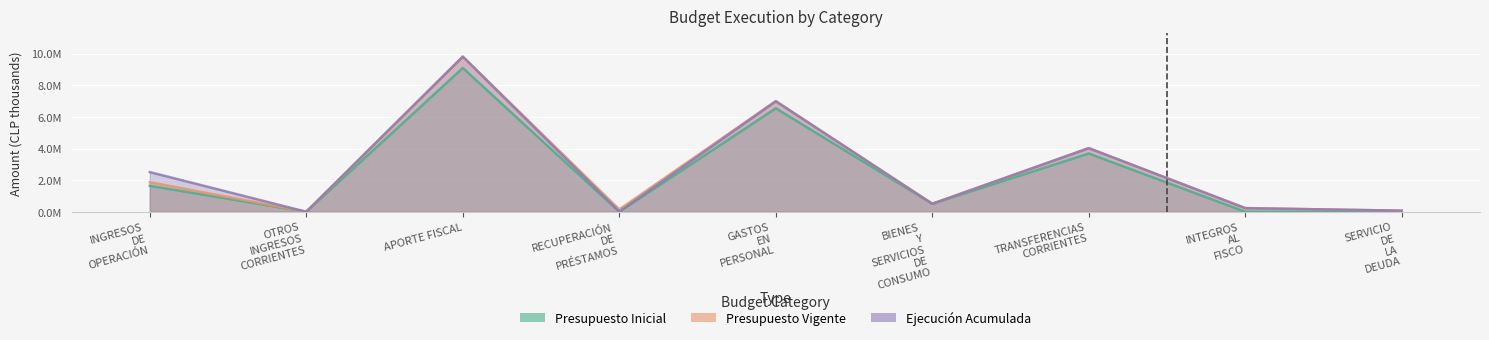

Rank the categories by Ejecución Acumulada value from highest to lowest.

APORTE FISCAL, GASTOS EN PERSONAL, TRANSFERENCIAS CORRIENTES, INGRESOS DE OPERACIÓN, BIENES Y SERVICIOS DE CONSUMO, INTEGROS AL FISCO, SERVICIO DE LA DEUDA, RECUPERACIÓN DE PRÉSTAMOS, OTROS INGRESOS CORRIENTES